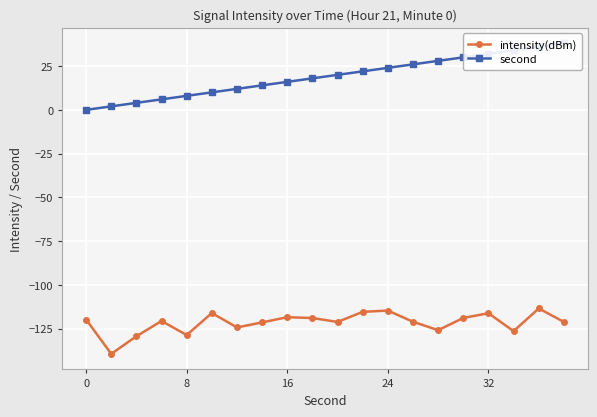

What are all the series names shown in the legend?

intensity(dBm), second